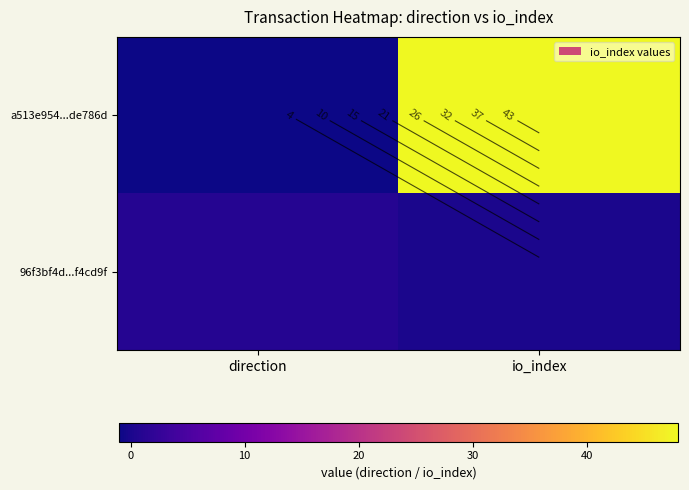

Between direction and io_index, which series saw the biggest shift?

a513e954...de786d